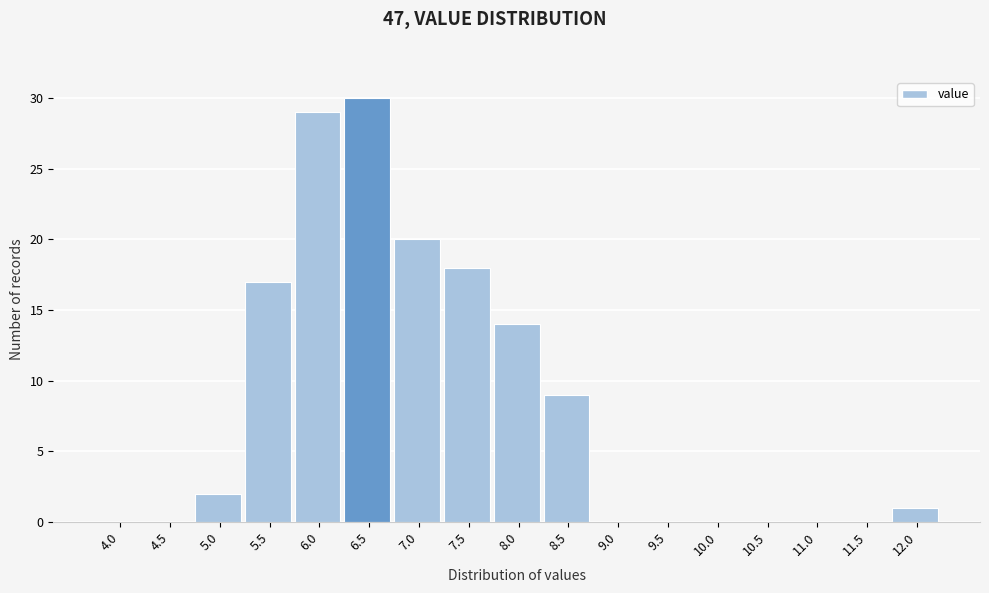

Reading right to left, what are all the values shown in this chart?

12.0=1	11.5=0	11.0=0	10.5=0	10.0=0	9.5=0	9.0=0	8.5=9	8.0=14	7.5=18	7.0=20	6.5=30	6.0=29	5.5=17	5.0=2	4.5=0	4.0=0